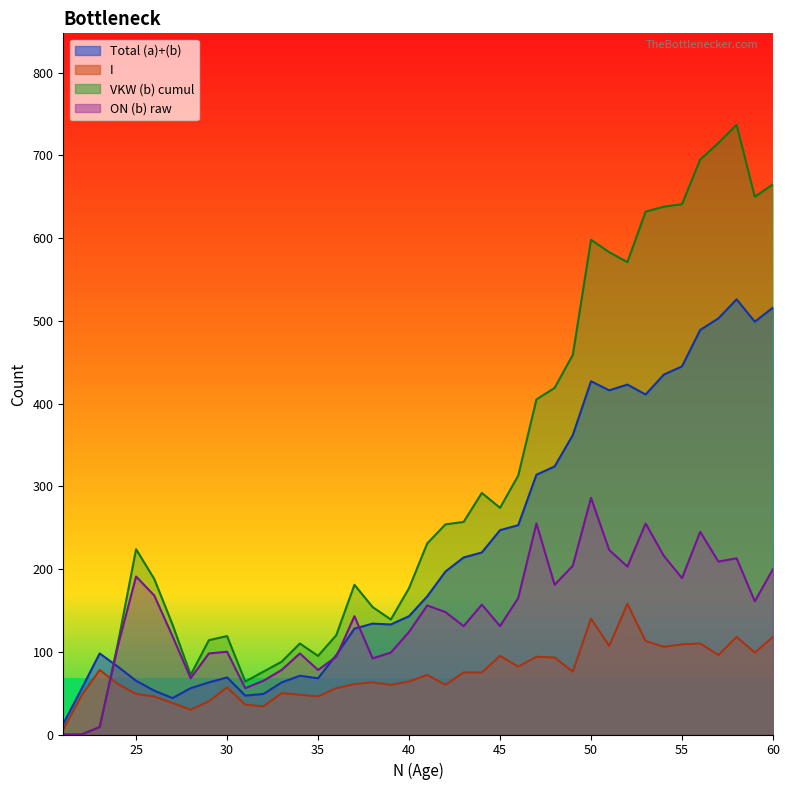

Read the col_a value at 26, to the nearest 100.

100